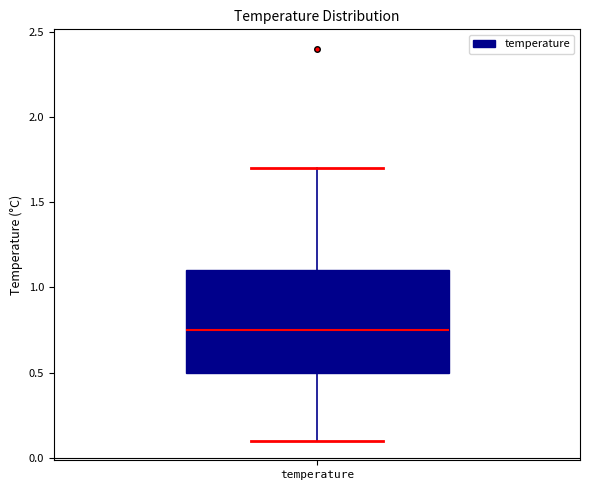

Where is the upper edge of the box for temperature on the y-axis? The values are not printed on the chart, so give them approximately, as read against the axis.

1.10